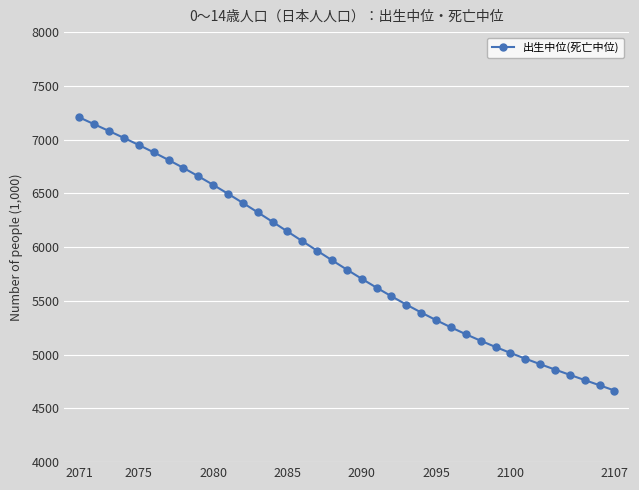

What is the greatest value displayed?

7206.6